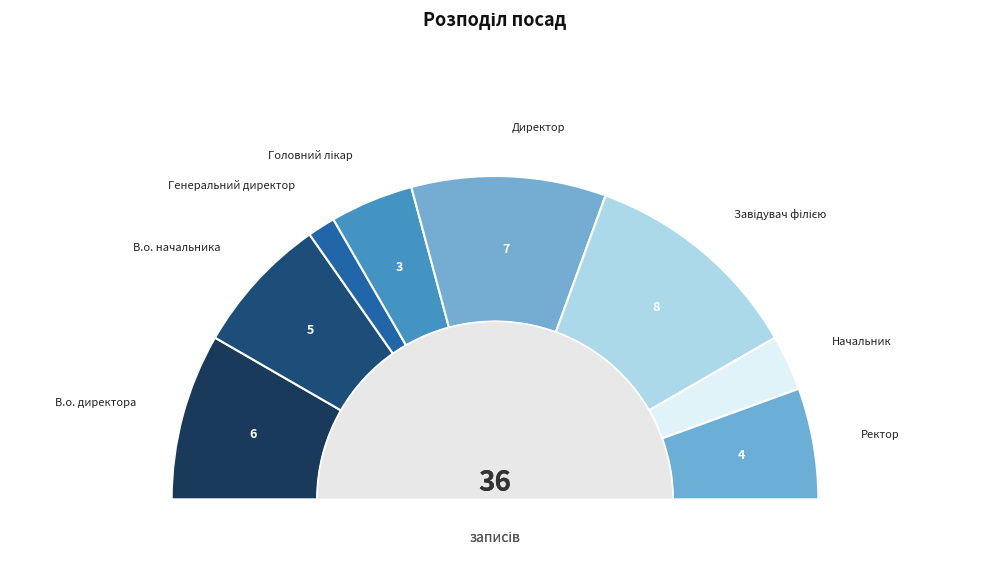

Is it true that В.о. начальника is 25% of the pie?

False